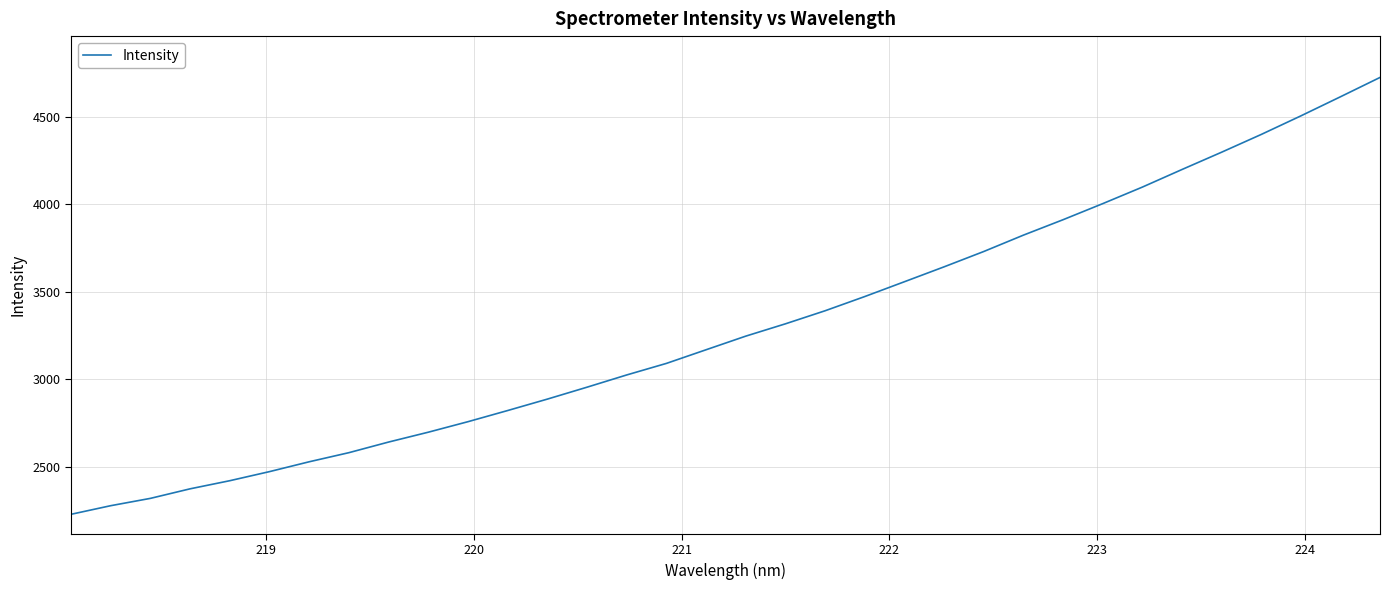

What is the greatest value displayed?

4723.5